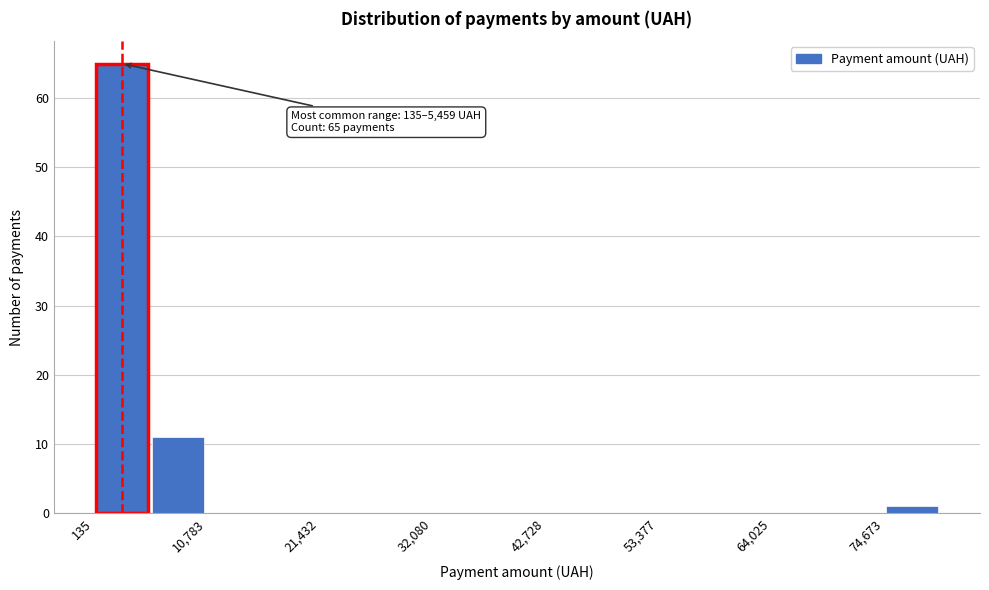

Around what value on the x-axis is the tallest bar? Give the approximate position of its centre, as read against the axis.

2000